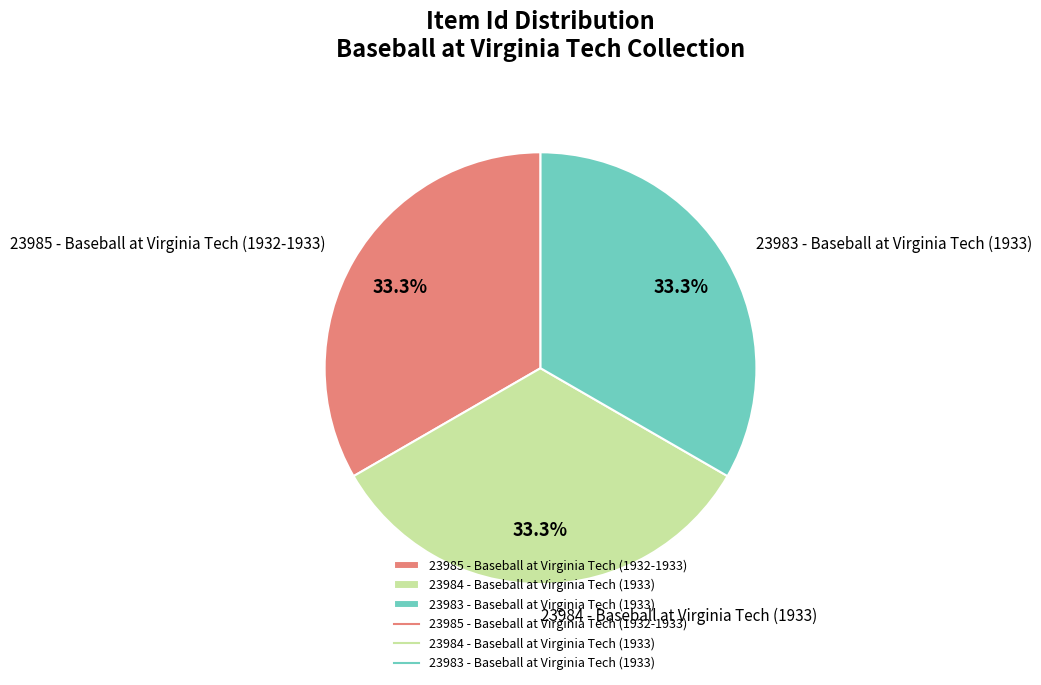

What is the ratio of the value at 23984 - Baseball at Virginia Tech (1933) to the value at 23983 - Baseball at Virginia Tech (1933)?

1.0